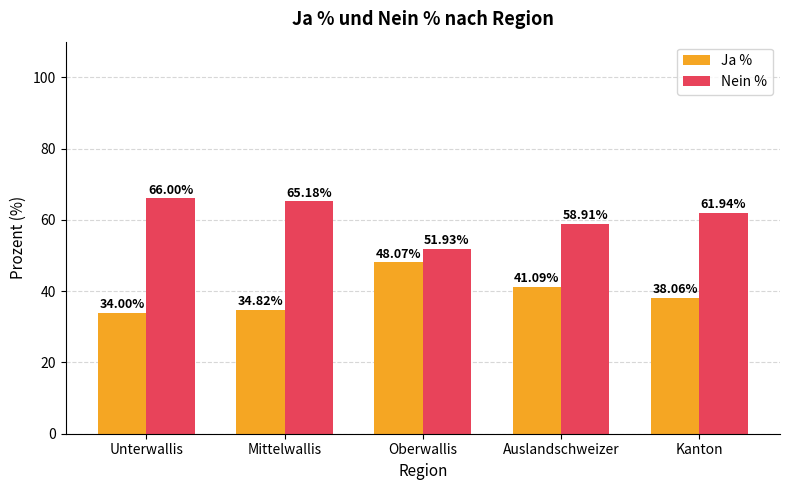

What is the value of the Nein % bar at the 4th from the left?

58.9